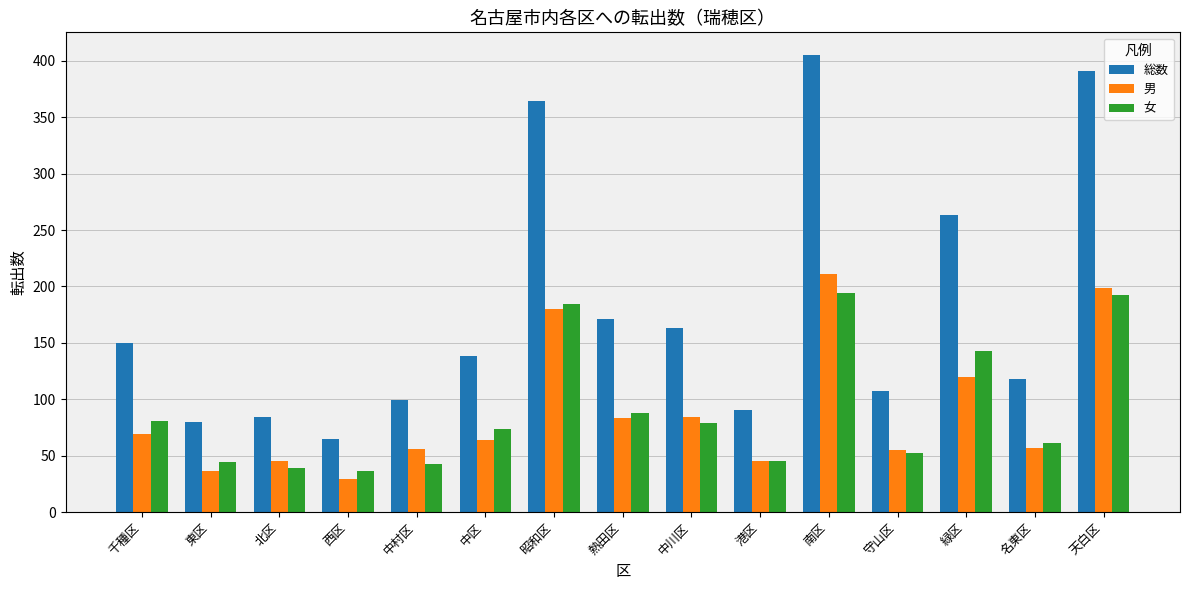

Is it true that 男 equals 94 at 千種区?

False